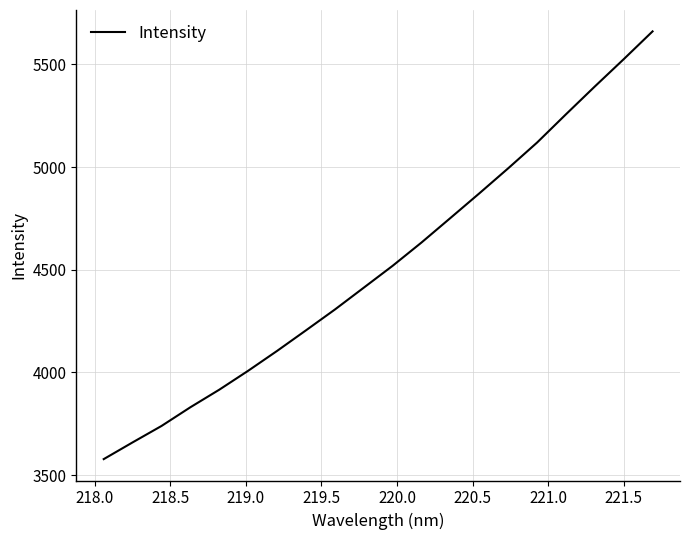

What is the smallest value displayed?

3578.2